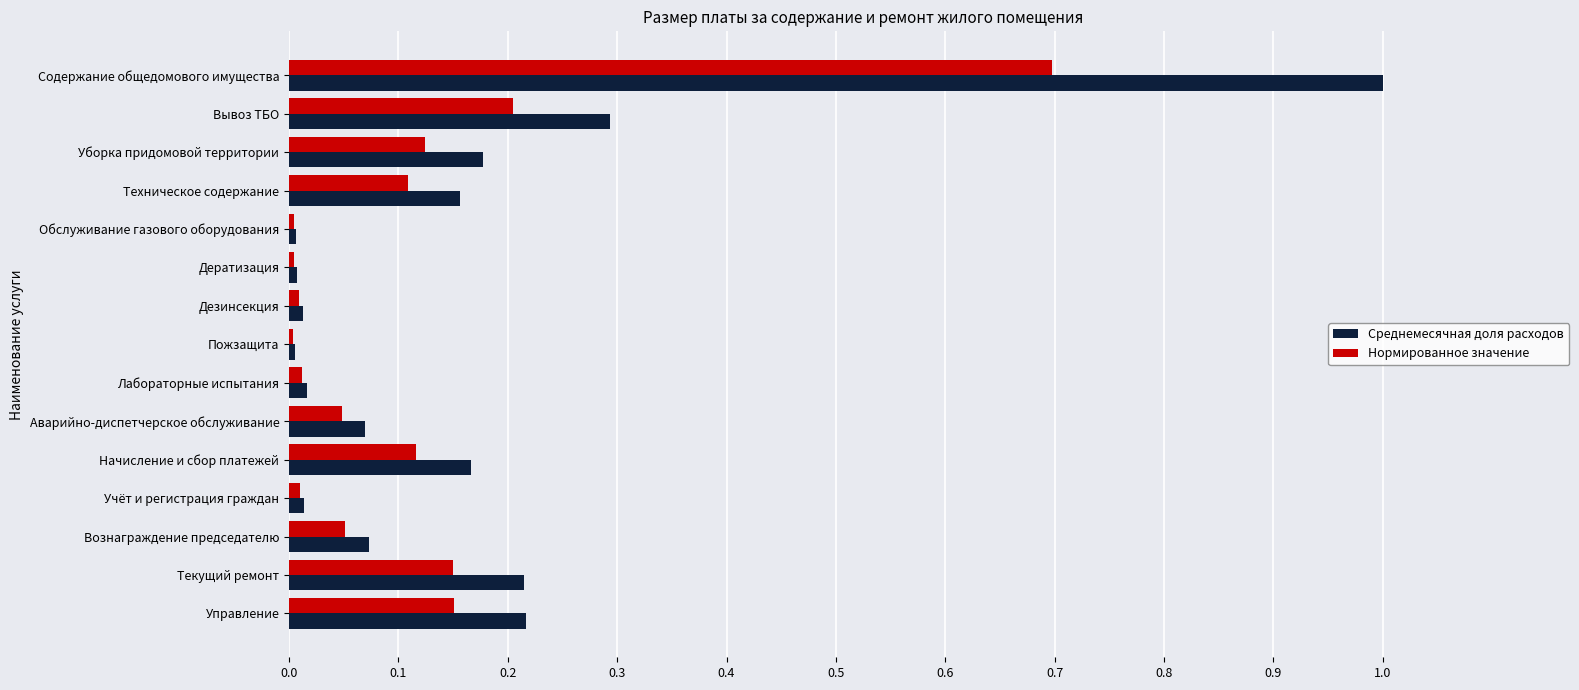

What is the difference between the maximum and minimum values in the Среднемесячная доля расходов series?

1.0